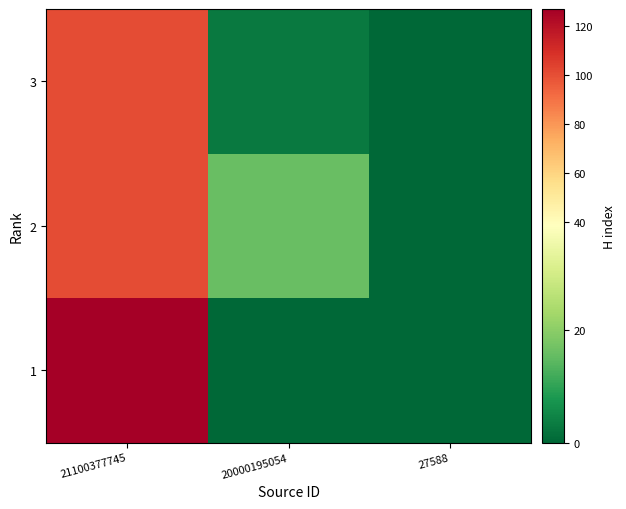

What is the greatest value displayed?

127